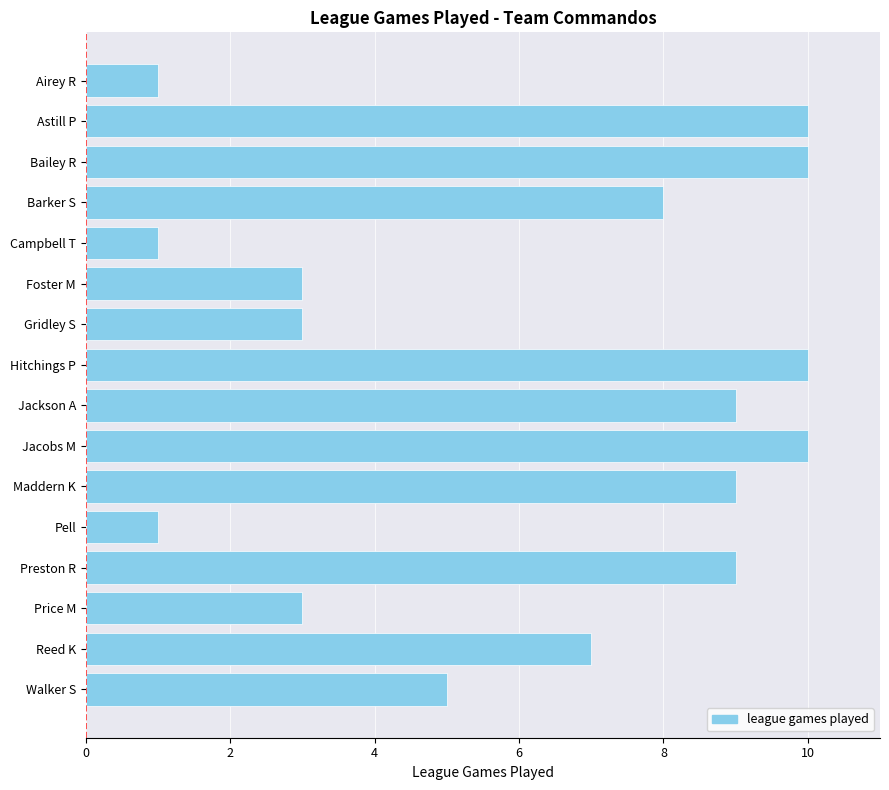

Read the value at Jackson A.

9